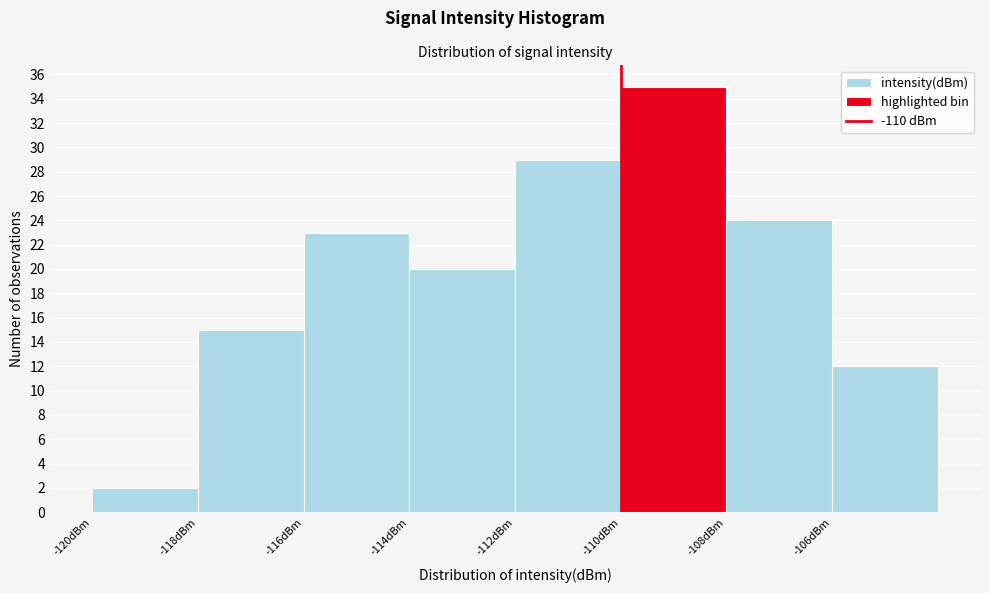

Reading left to right, transcribe this chart: for each bar, give the range it covers on the x-axis and its height. The values are not printed on the chart, so give them approximately, as read against the axis.

-120 to -118: 2
-118 to -116: 15
-116 to -114: 23
-114 to -112: 20
-112 to -110: 29
-110 to -108: 35
-108 to -106: 24
-106 to -104: 12